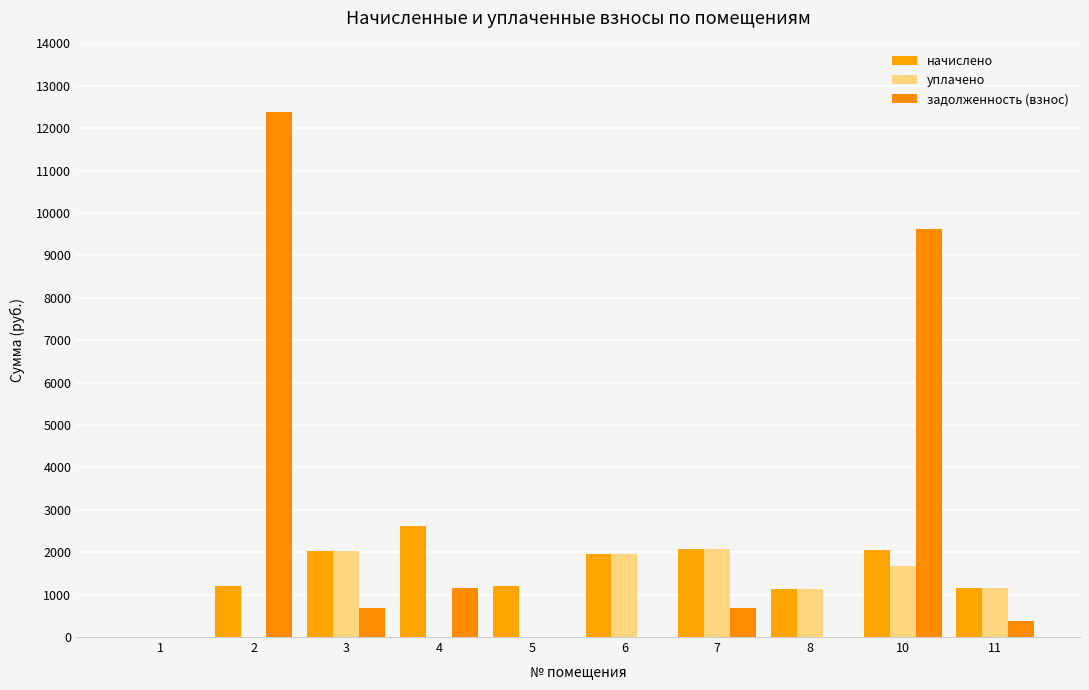

Rank the categories by начислено value from lowest to highest.

1, 8, 11, 2, 5, 6, 3, 10, 7, 4